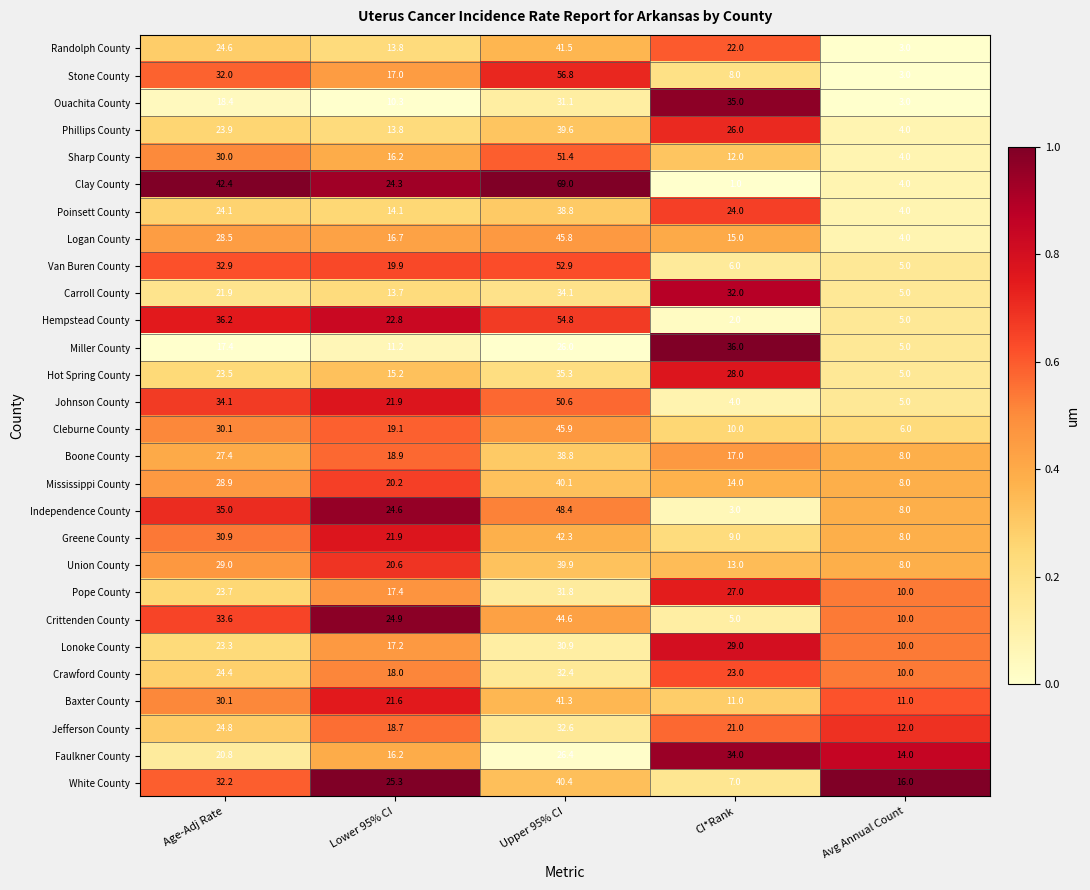

True or false: Jefferson County has a value of 15.7 at Upper 95% CI.

False